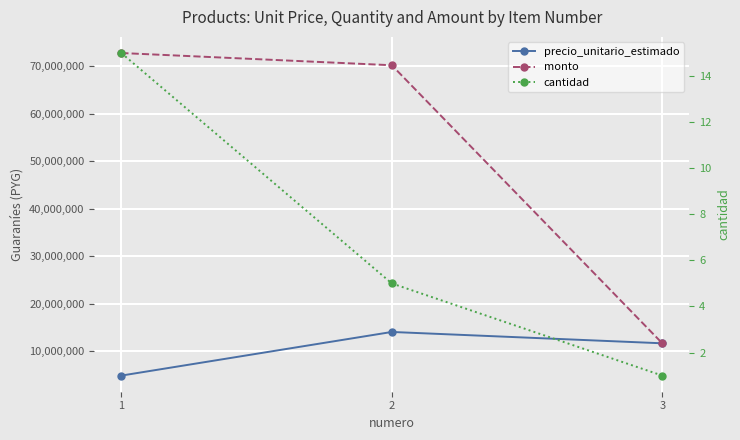

At which category is the sum across all series the highest?

2